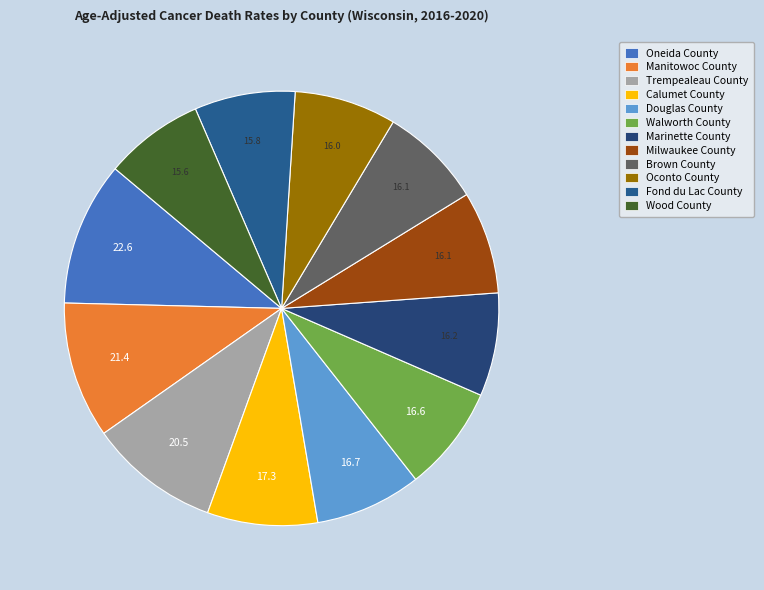

Is there any slice that represents more than half of the pie?

No